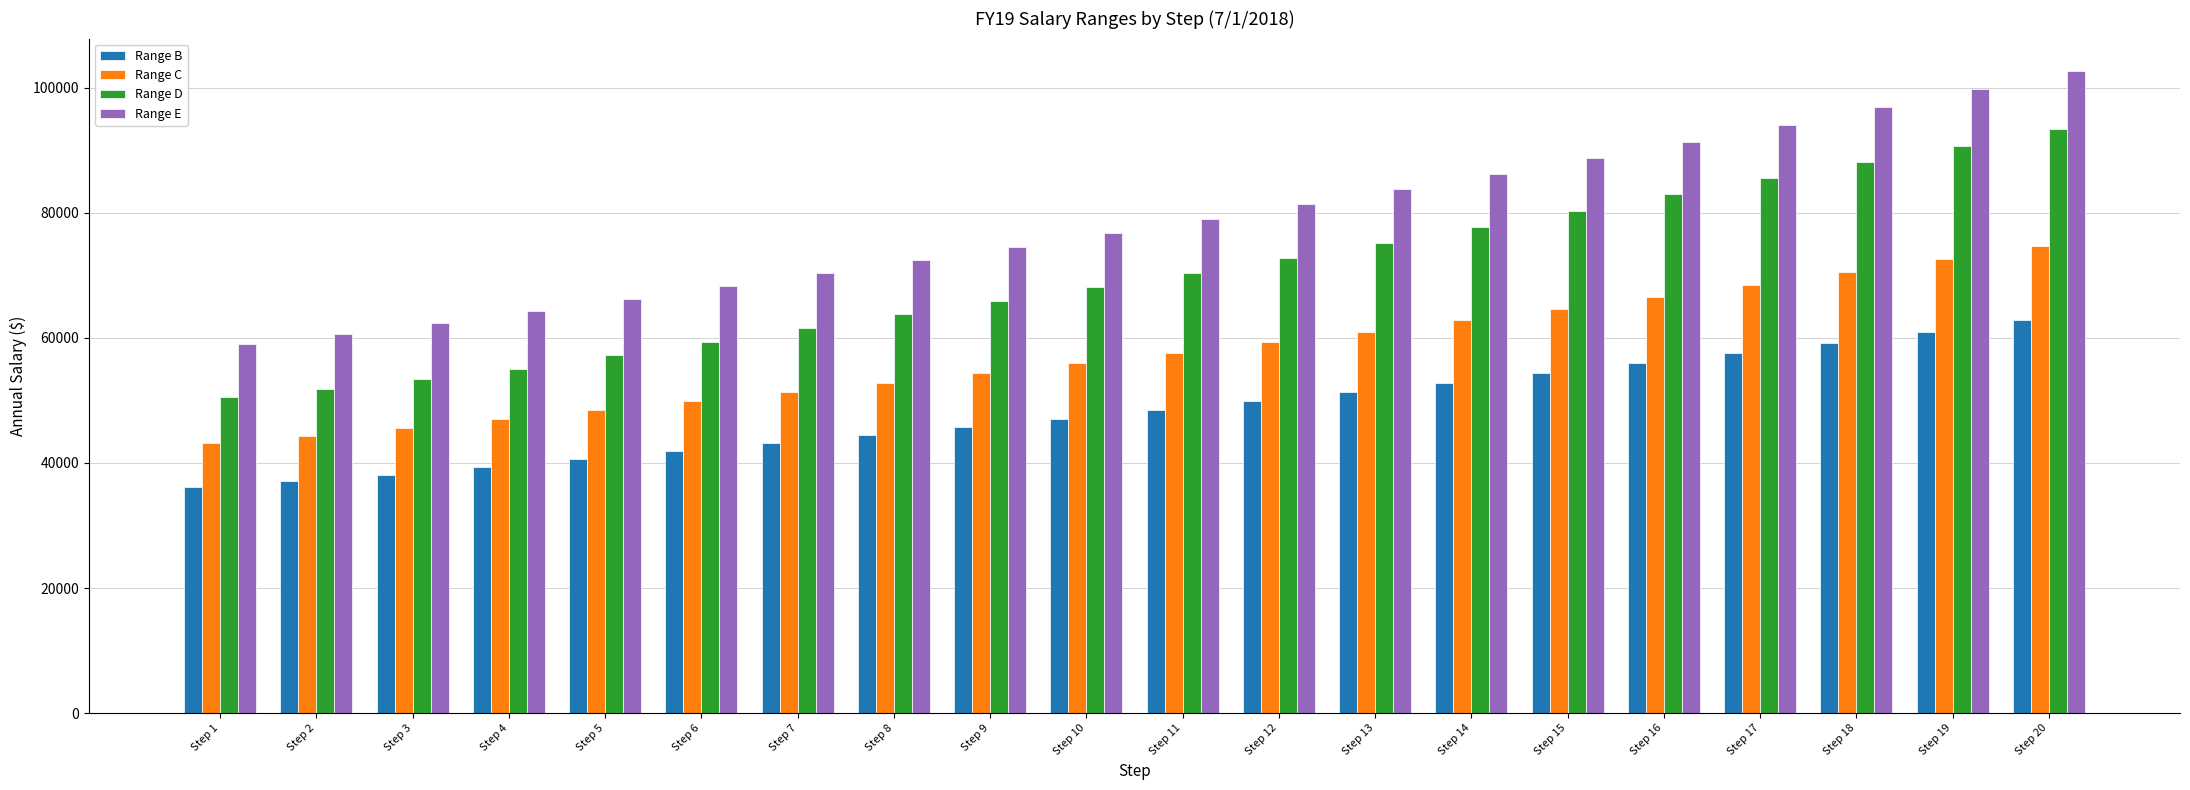

Reading right to left, list all the values displayed in this chart.

Range B: Step 20=62805	Step 19=60975	Step 18=59244	Step 17=57560	Step 16=55926	Step 15=54339	Step 14=52794	Step 13=51300	Step 12=49850	Step 11=48438	Step 10=47071	Step 9=45740	Step 8=44454	Step 7=43162	Step 6=41872	Step 5=40584	Step 4=39295	Step 3=38151	Step 2=37050	Step 1=36091
Range C: Step 20=74719	Step 19=72544	Step 18=70477	Step 17=68471	Step 16=66515	Step 15=64622	Step 14=62784	Step 13=60995	Step 12=59261	Step 11=57576	Step 10=55942	Step 9=54356	Step 8=52815	Step 7=51319	Step 6=49977	Step 5=48399	Step 4=46970	Step 3=45630	Step 2=44286	Step 1=43138
Range D: Step 20=93344	Step 19=90625	Step 18=88031	Step 17=85510	Step 16=83063	Step 15=80348	Step 14=77731	Step 13=75197	Step 12=72747	Step 11=70380	Step 10=68091	Step 9=65875	Step 8=63738	Step 7=61563	Step 6=59391	Step 5=57221	Step 4=55044	Step 3=53439	Step 2=51899	Step 1=50553
Range E: Step 20=102703	Step 19=99710	Step 18=96850	Step 17=94069	Step 16=91371	Step 15=88751	Step 14=86209	Step 13=83737	Step 12=81342	Step 11=79017	Step 10=76756	Step 9=74561	Step 8=72430	Step 7=70363	Step 6=68315	Step 5=66265	Step 4=64220	Step 3=62347	Step 2=60549	Step 1=58982